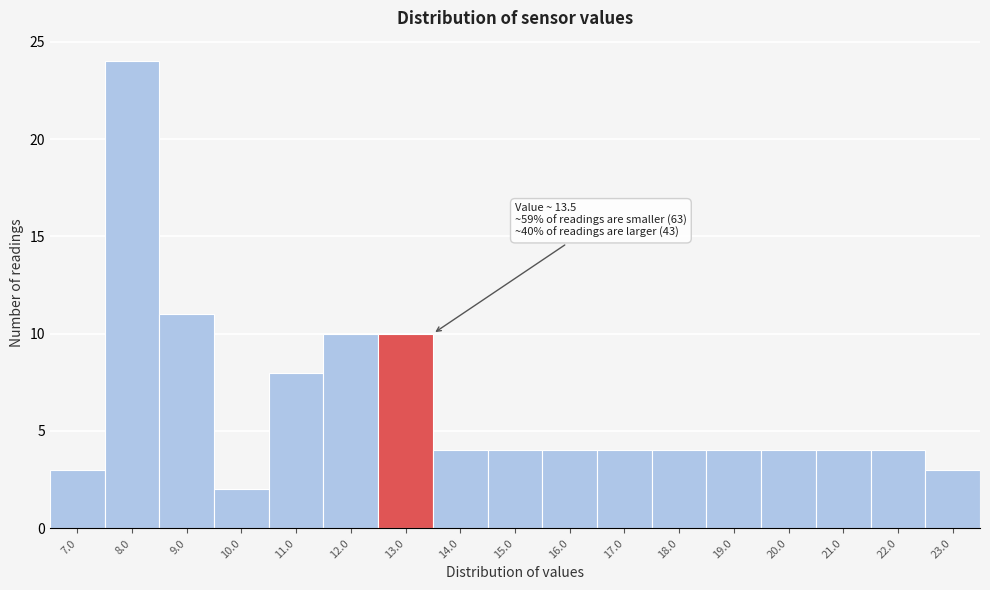

Reading left to right, extract all data points from this chart.

3	24	11	2	8	10	10	4	4	4	4	4	4	4	4	4	3